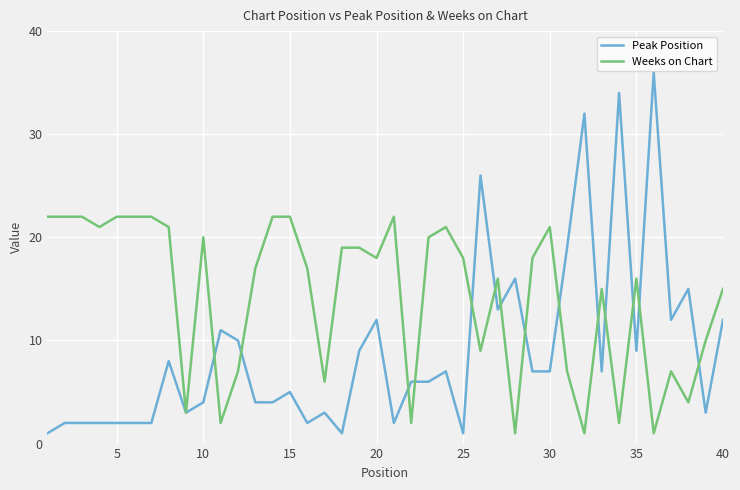

Which series has the largest total across all categories?

Weeks on Chart